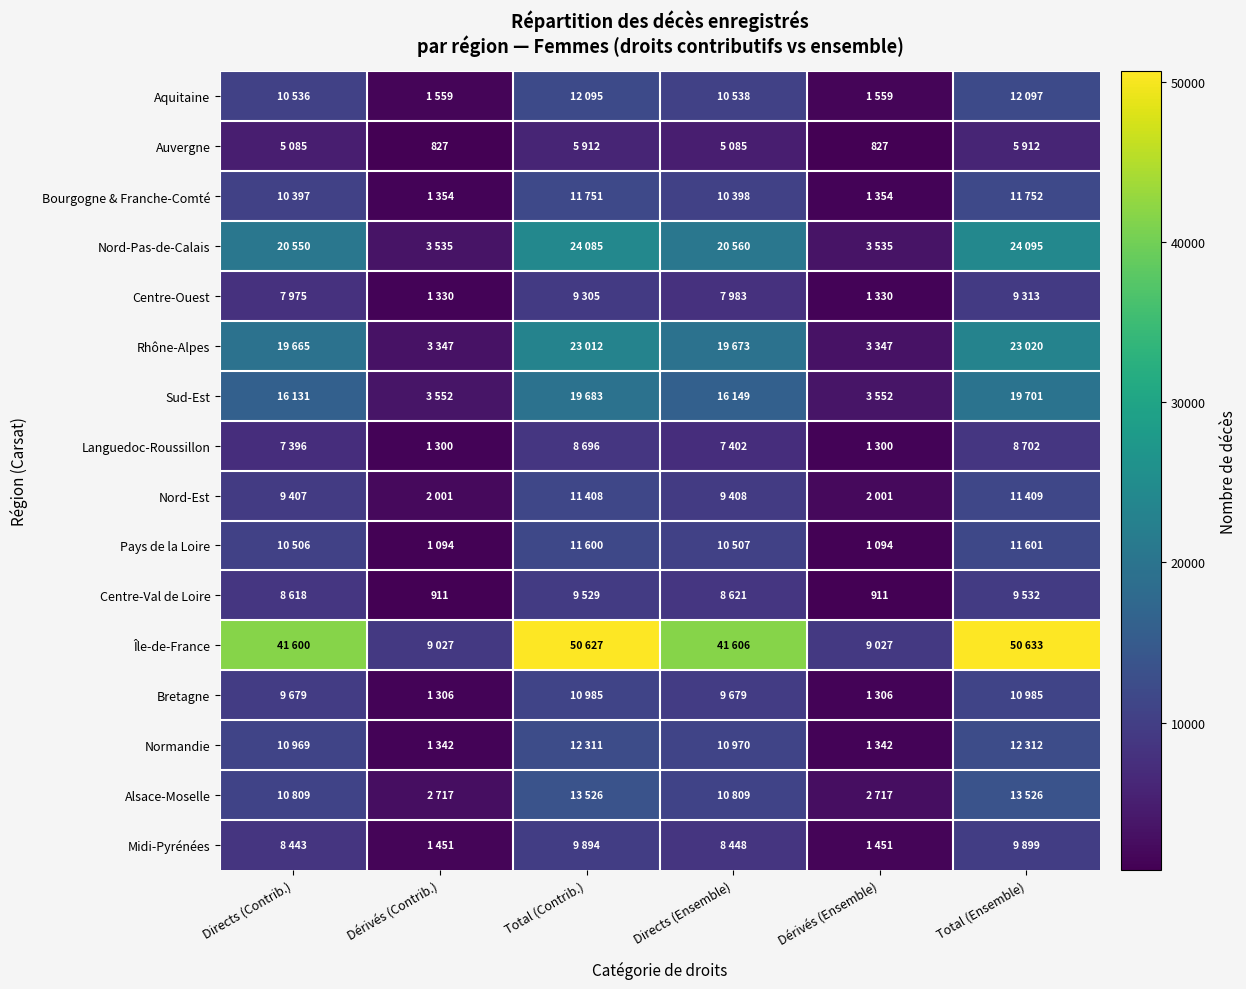

The Auvergne series shows 270 at Dérivés (Ensemble). True or false?

False